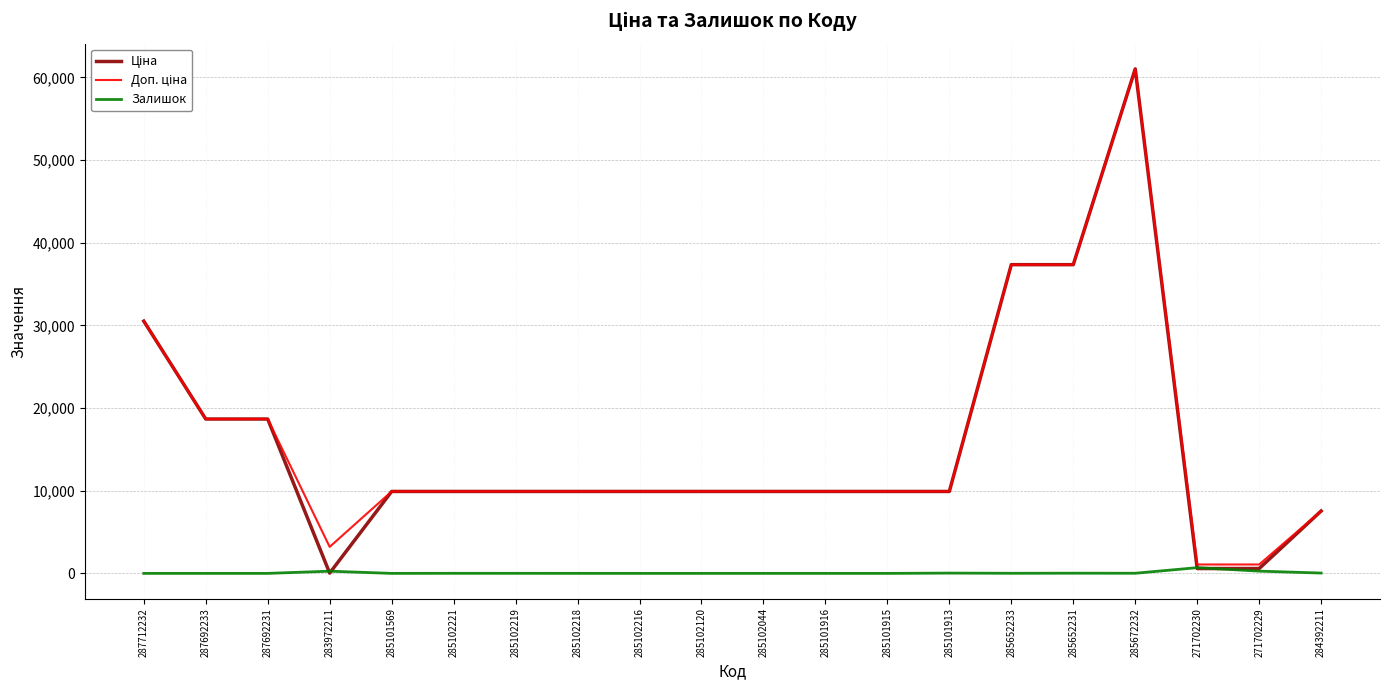

Is it true that Залишок equals 0.0 at 285101569?

True